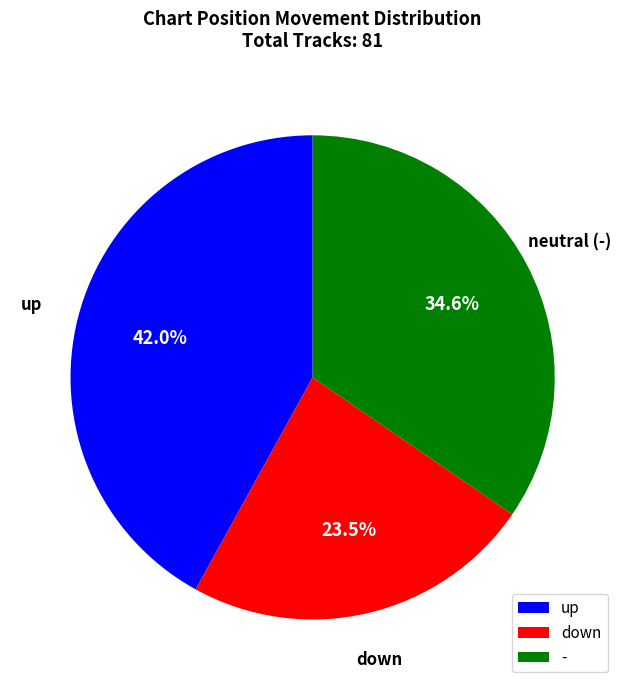

Rank the categories by value from highest to lowest.

up, -, down